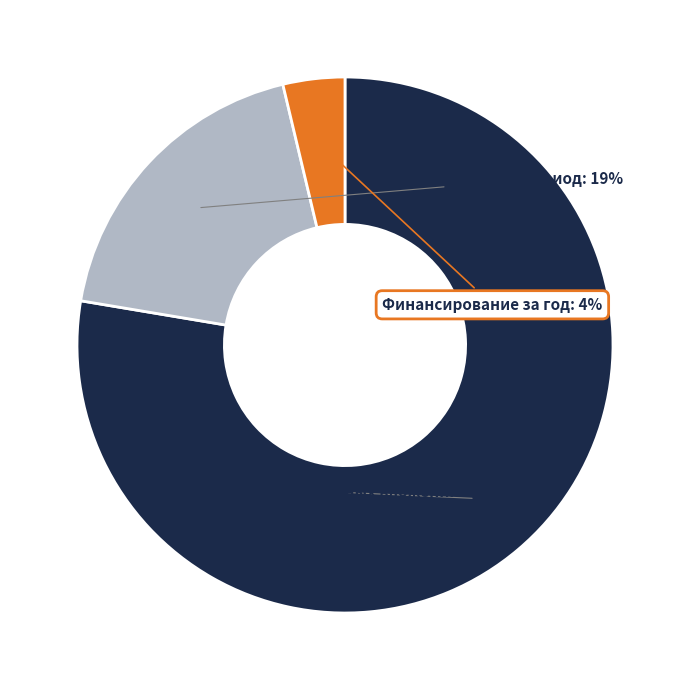

Does any single category account for the majority?

Yes